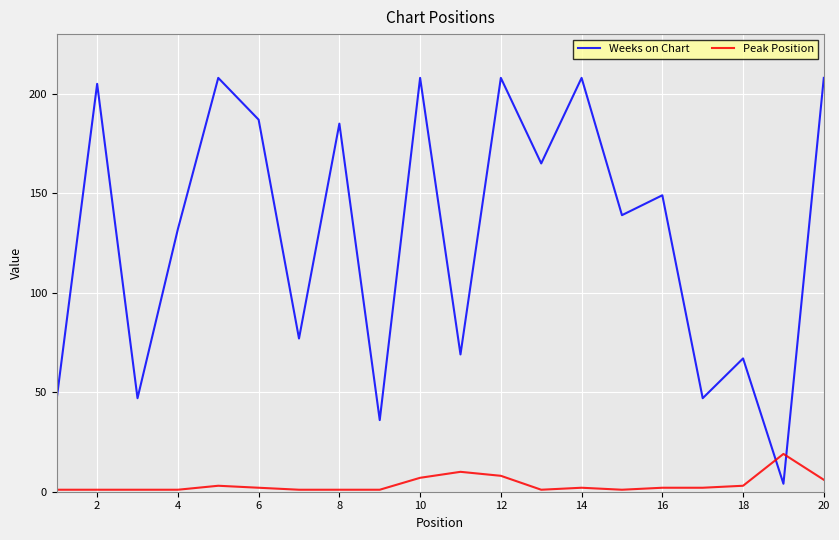

Which series has the largest total across all categories?

Weeks on Chart